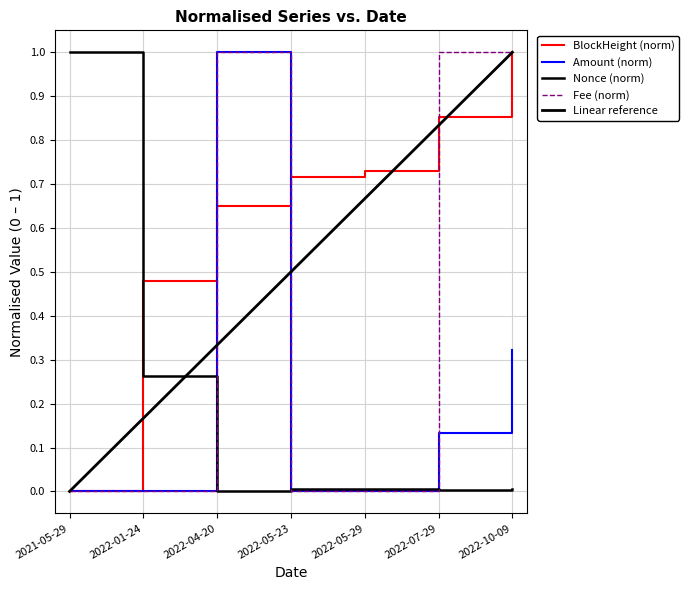

Which category has the highest value across all series?

2022-10-09